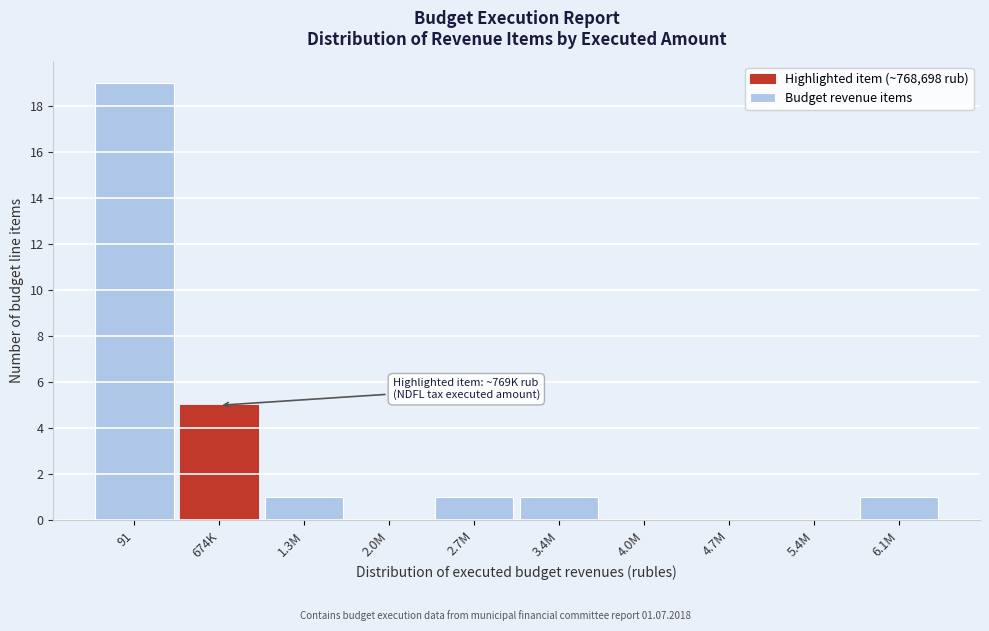

Reading left to right, list all the values displayed in this chart.

91=19	674K=5	1.3M=1	2.0M=0	2.7M=1	3.4M=1	4.0M=0	4.7M=0	5.4M=0	6.1M=1